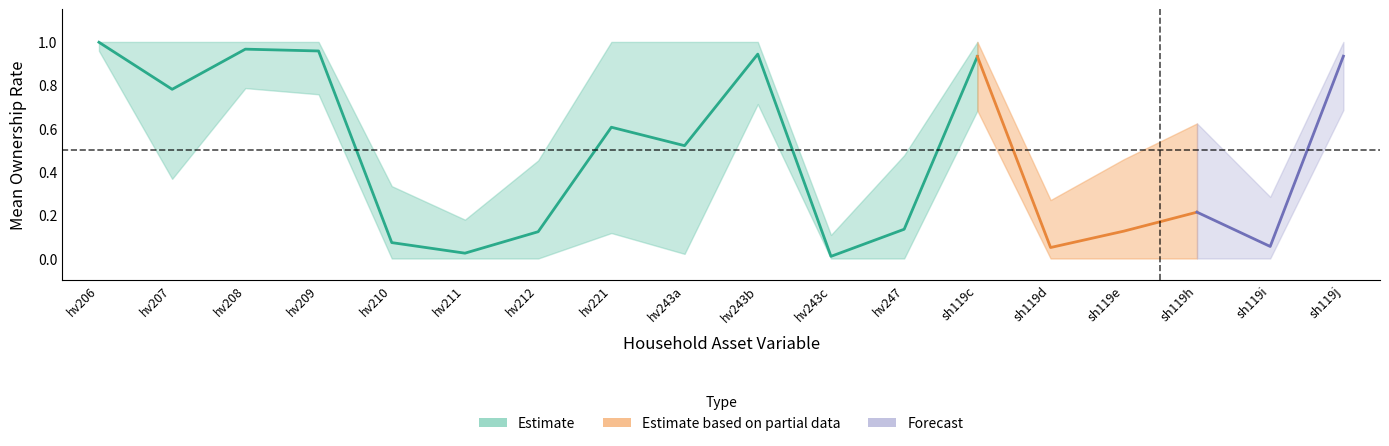

At which category does the chart reach its peak across all series?

hv206